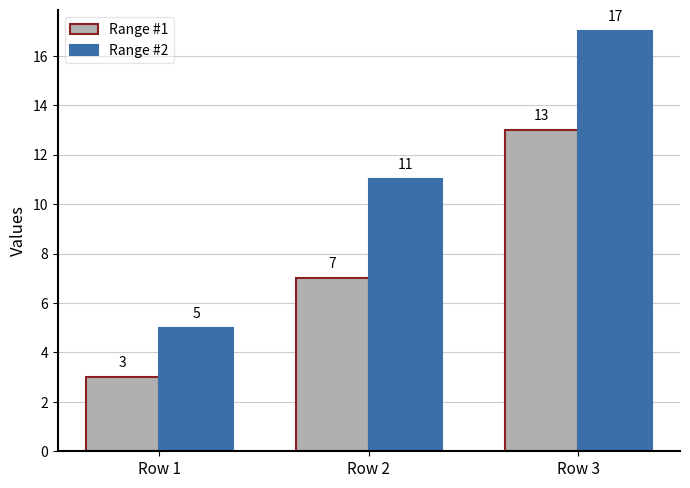

What is the average value of the Range #2 series?

11